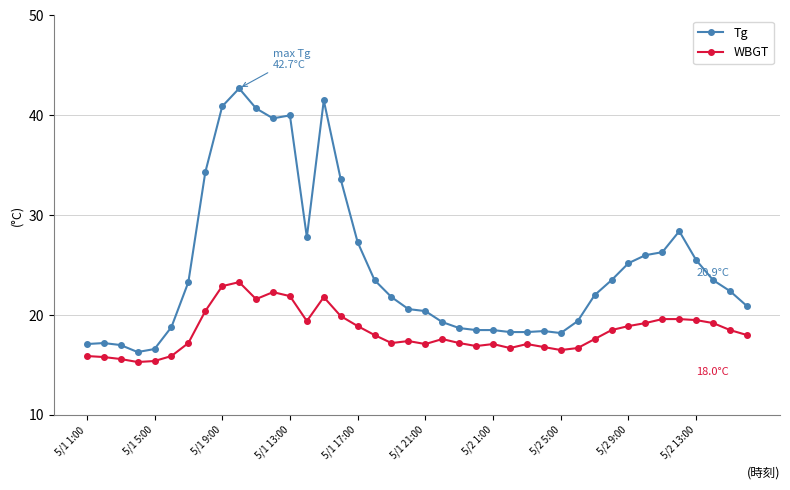

What is the average value of the Tg series?

24.8